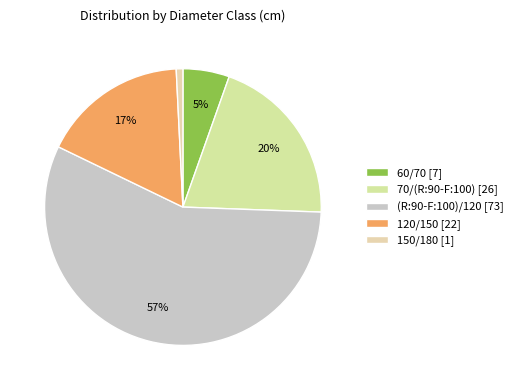

Rank the categories by value from highest to lowest.

(R:90-F:100)/120, 70/(R:90-F:100), 120/150, 60/70, 150/180